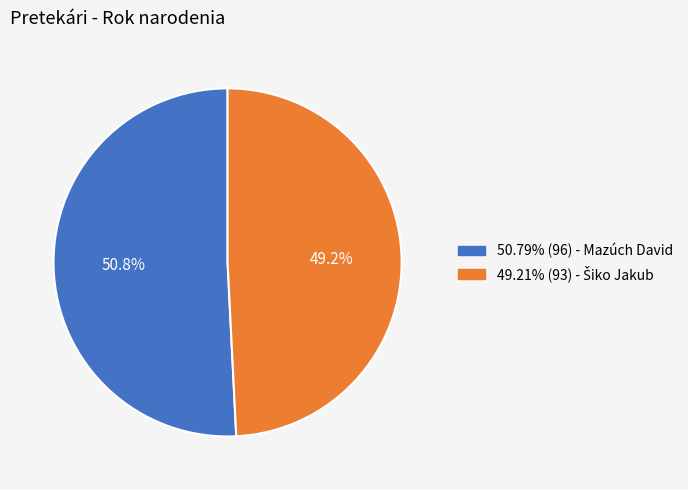

Count the number of slices in the pie.

2